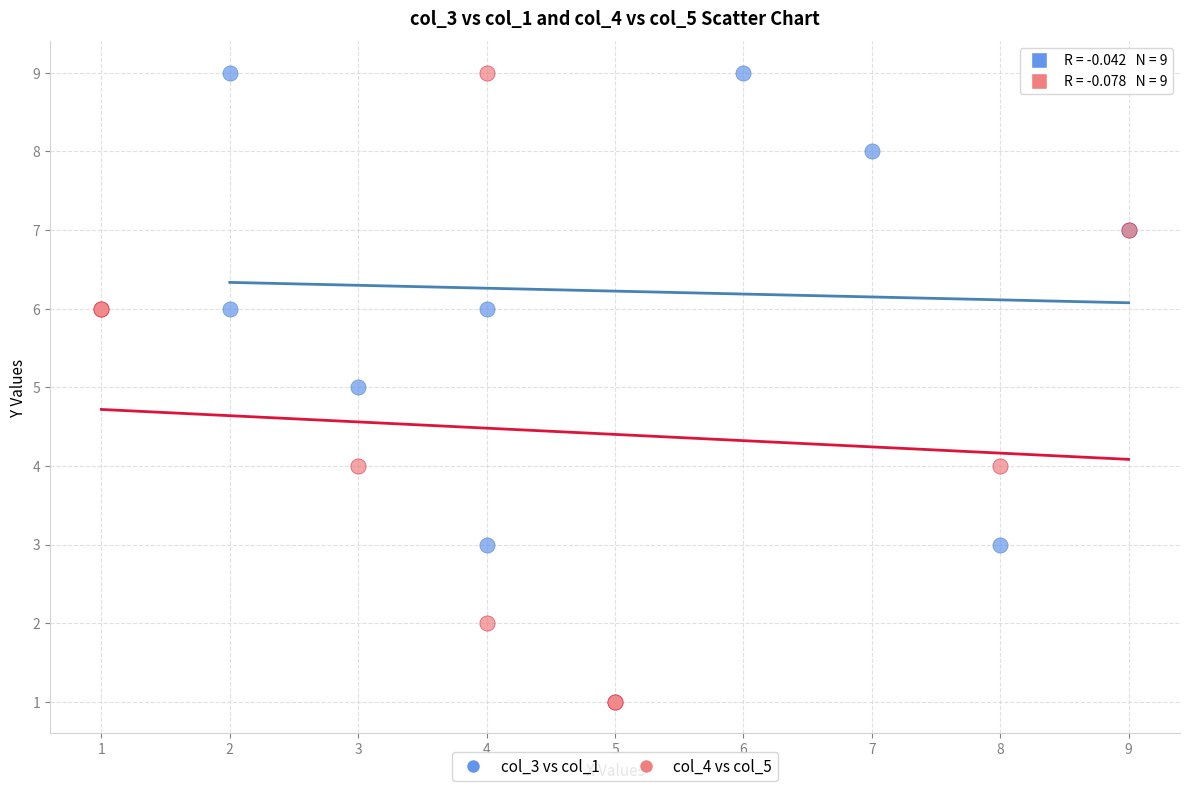

Which series has the widest spread of Y values?

col_4 vs col_5